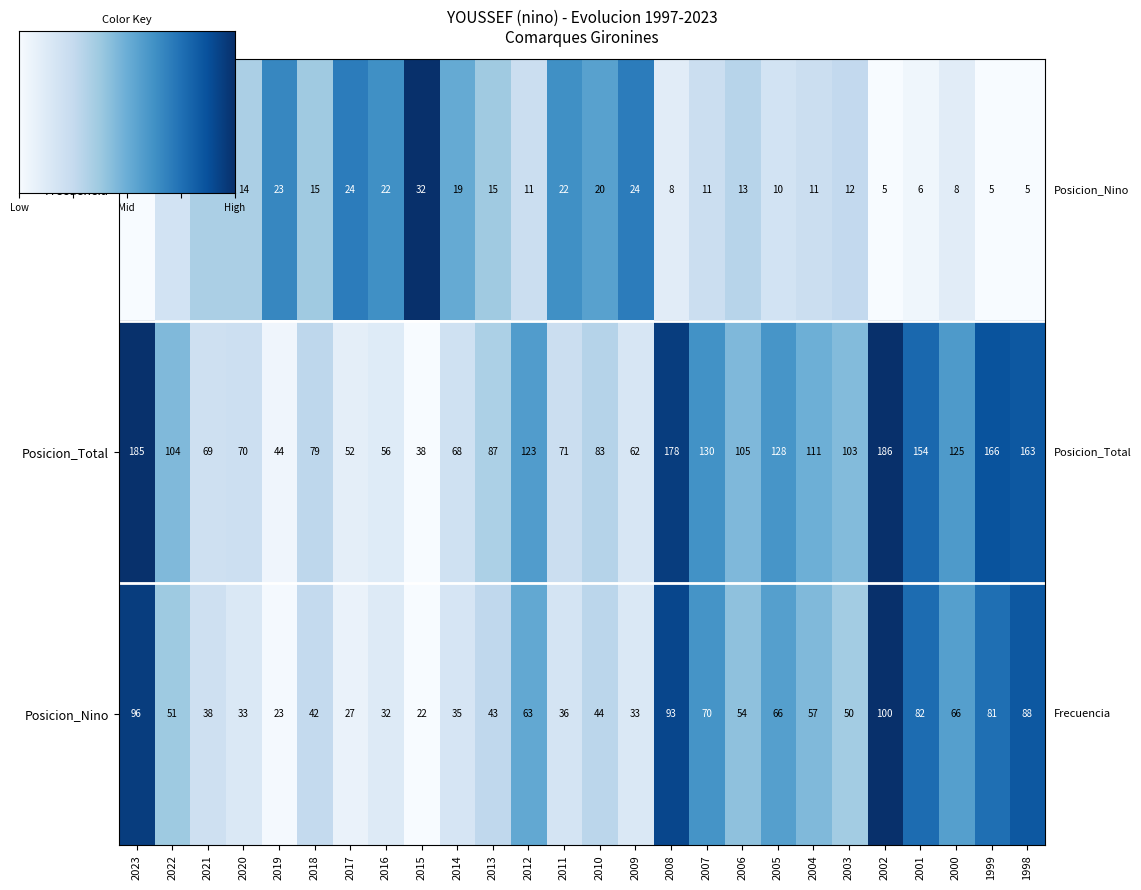

True or false: Posicion_Nino has a value of 1.4 at 2008.

False